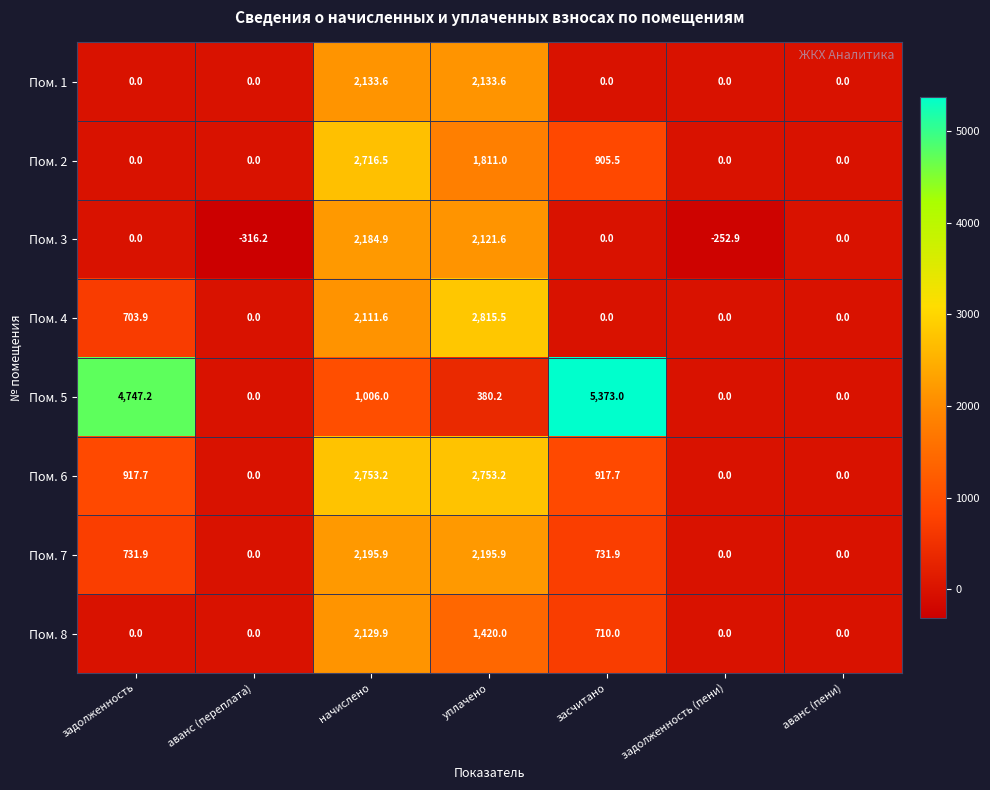

Rank the series by their maximum value, from lowest to highest.

Пом. 8, Пом. 1, Пом. 3, Пом. 7, Пом. 2, Пом. 6, Пом. 4, Пом. 5